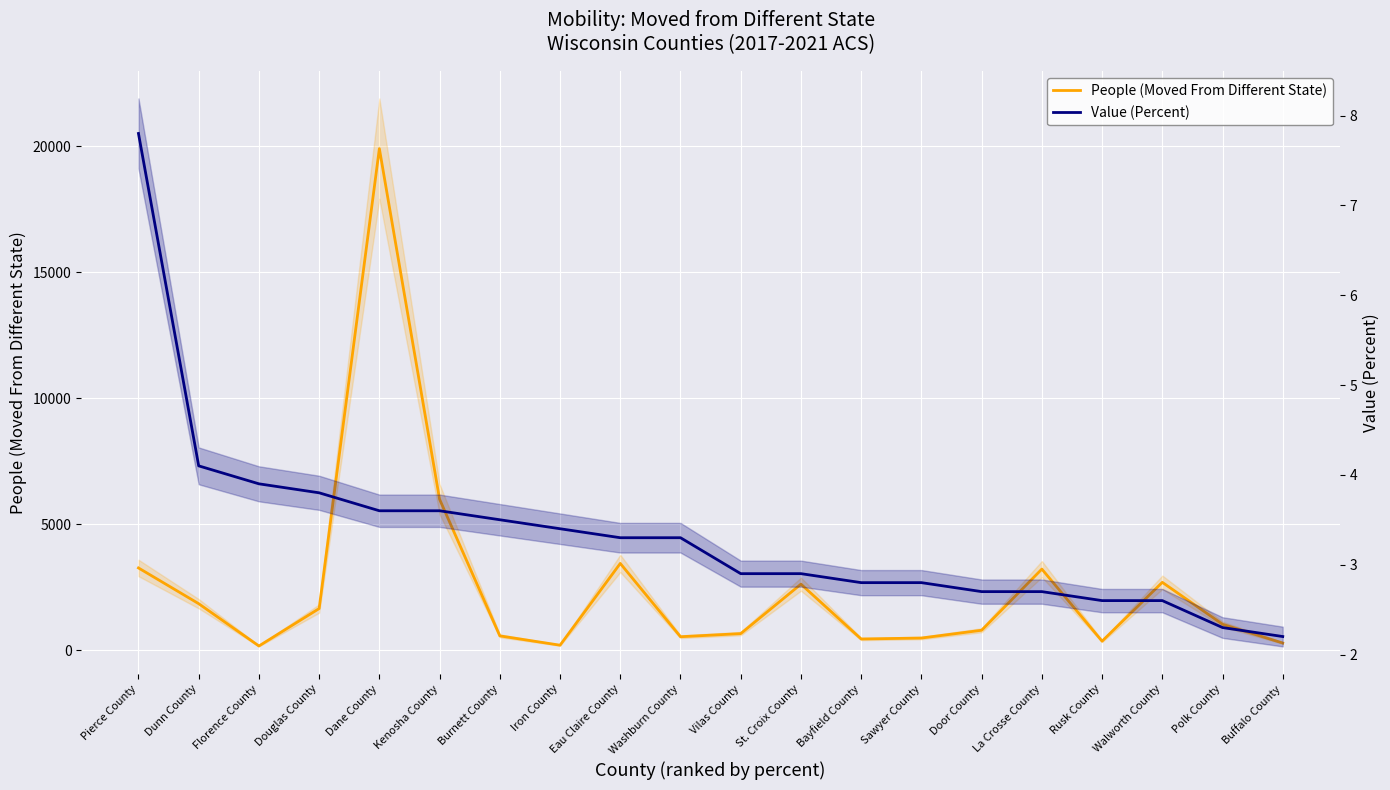

What is the value of the People (Moved From Different State) point at the 2nd from the left?

1853.0